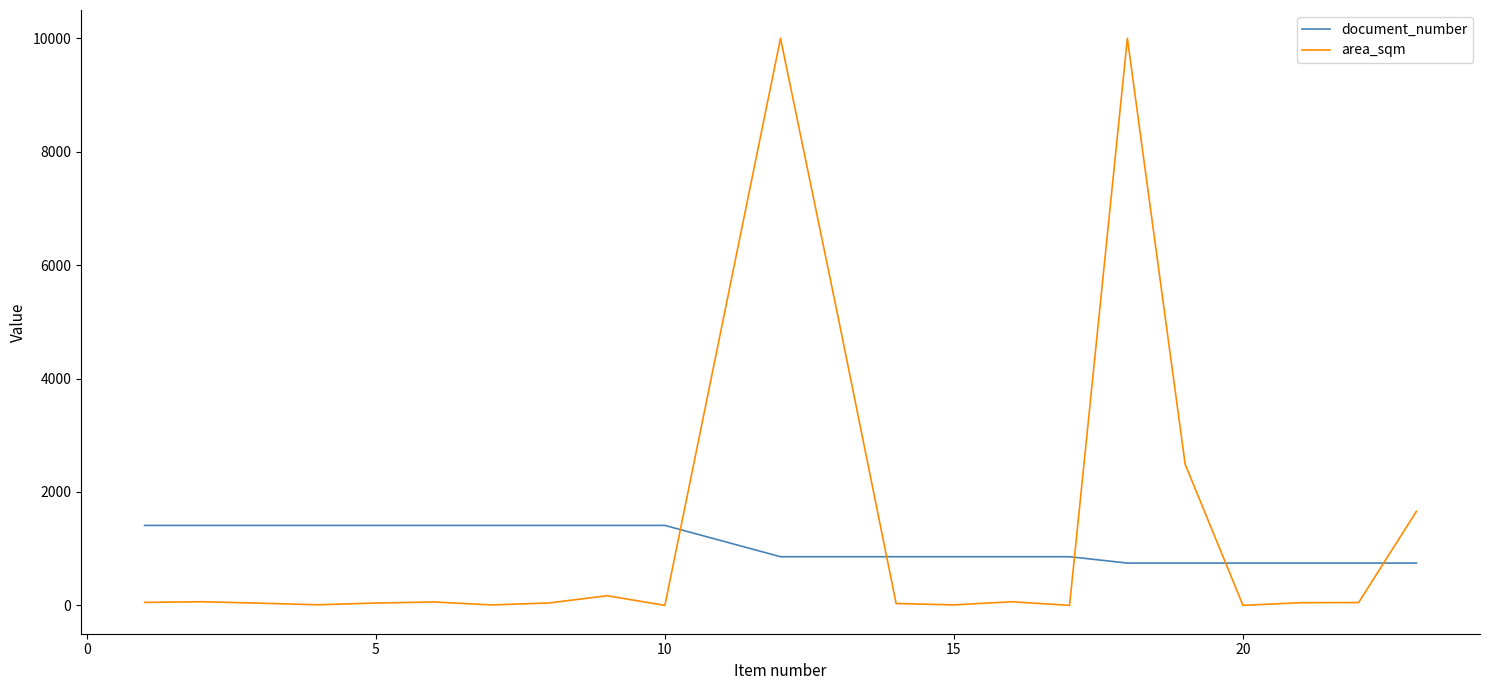

What is the maximum value for document_number?

1410.0